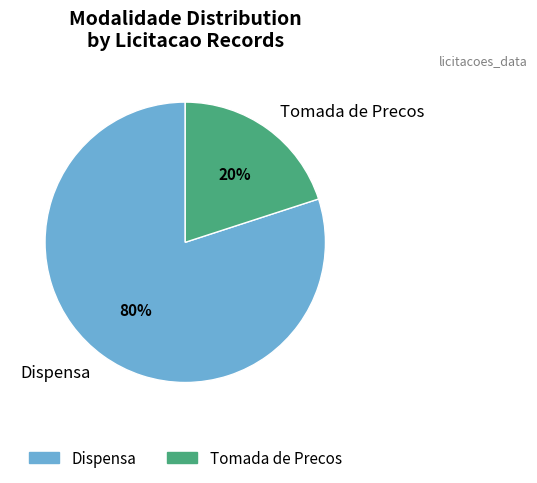

Is there a majority slice in this chart?

Yes